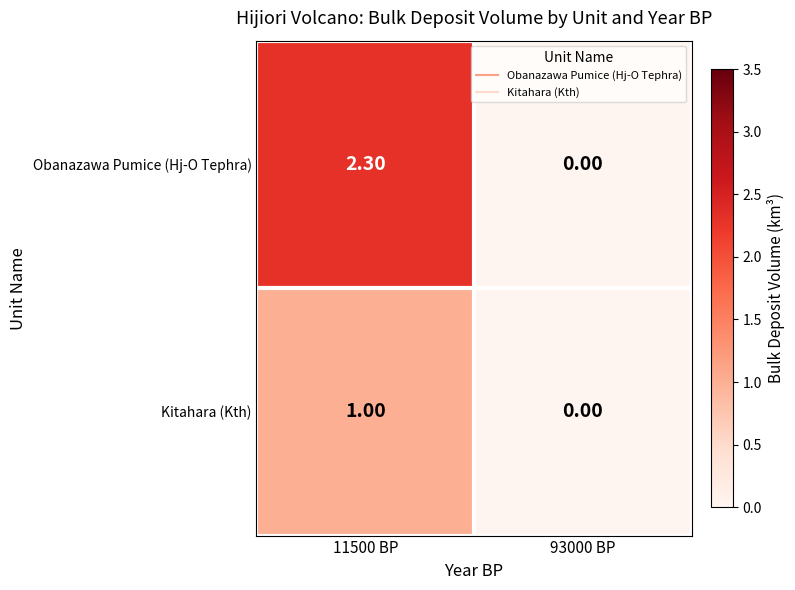

What is the sum of all Kitahara (Kth) values?

1.0